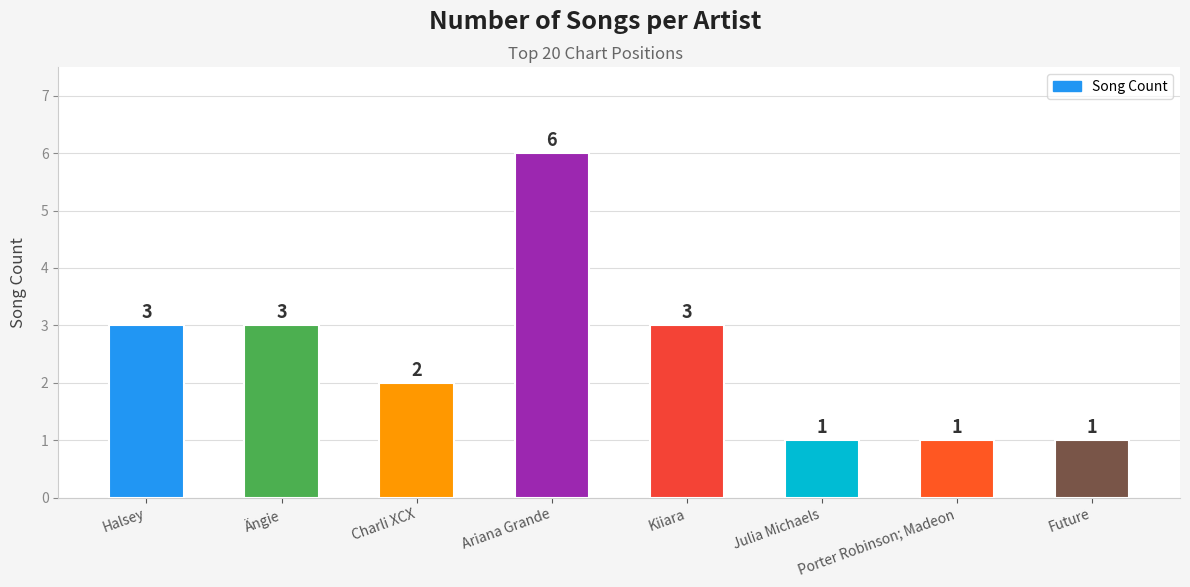

Which label corresponds to the largest value in the chart?

Ariana Grande